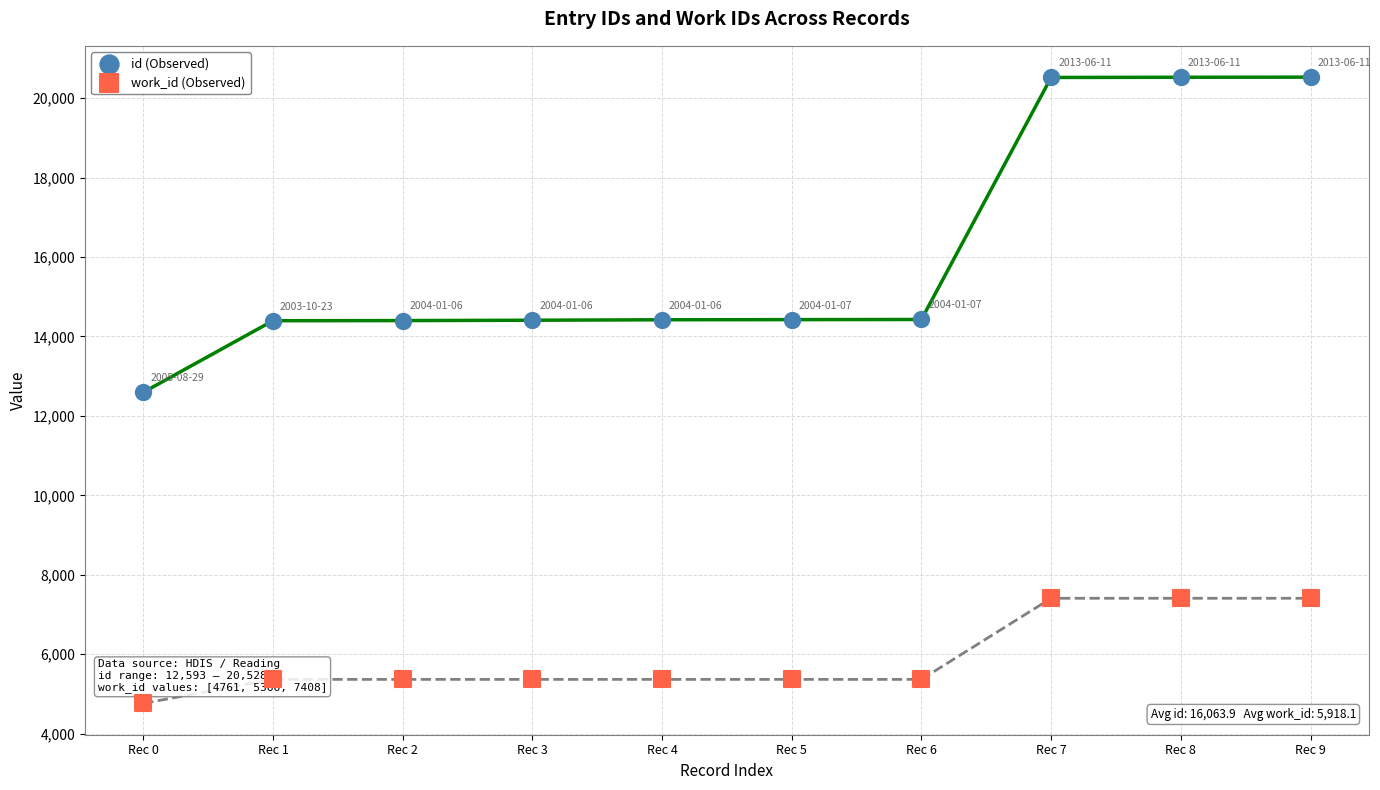

Which series contains the highest Y value?

id (Observed)